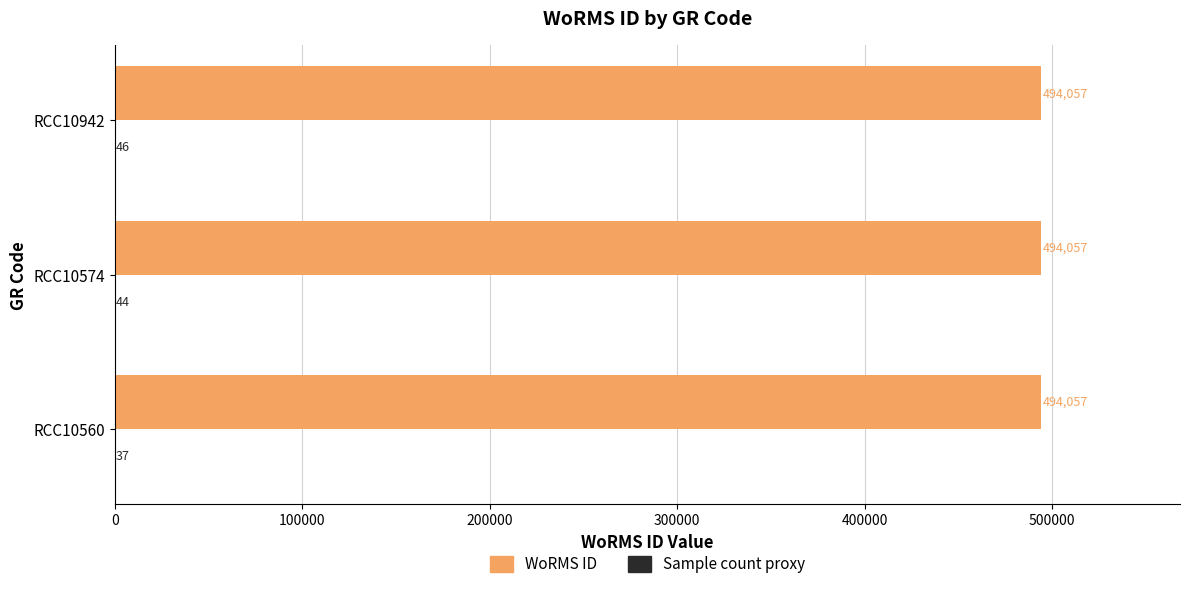

The value of WoRMS ID at RCC10574 is 289184. True or false?

False